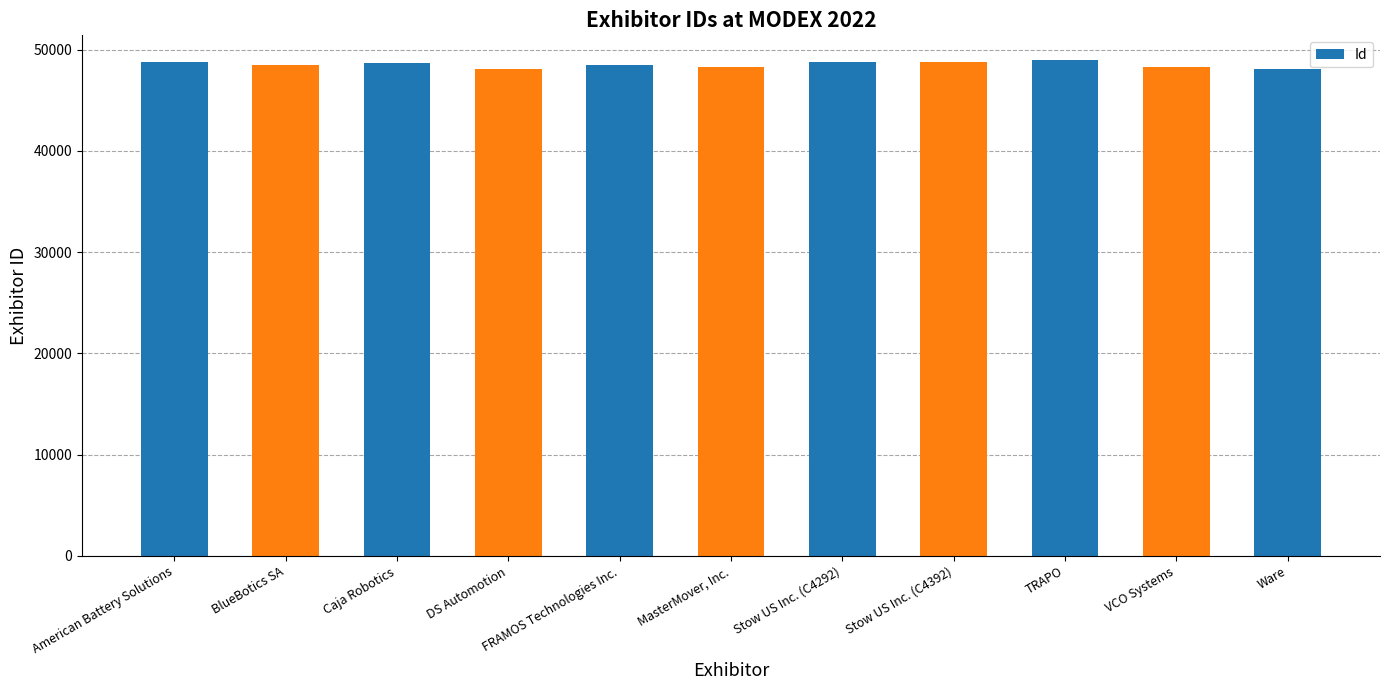

Does the chart contain stacked bars?

No